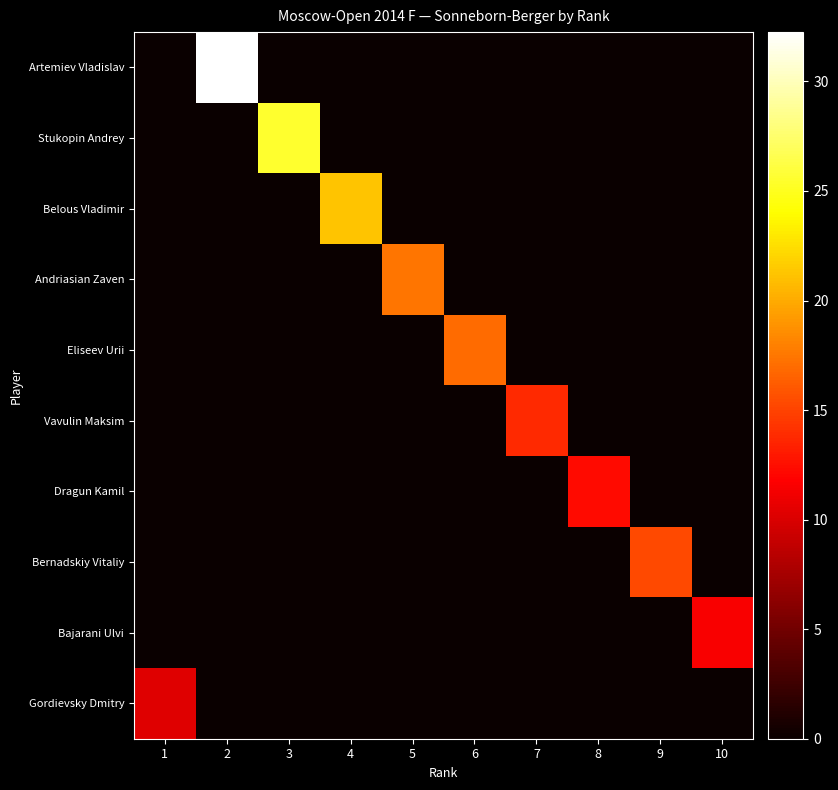

Reading left to right, what are all the values shown in this chart?

Artemiev Vladislav: 1=0.0	2=32.2	3=0.0	4=0.0	5=0.0	6=0.0	7=0.0	8=0.0	9=0.0	10=0.0
Stukopin Andrey: 1=0.0	2=0.0	3=25.5	4=0.0	5=0.0	6=0.0	7=0.0	8=0.0	9=0.0	10=0.0
Belous Vladimir: 1=0.0	2=0.0	3=0.0	4=21.2	5=0.0	6=0.0	7=0.0	8=0.0	9=0.0	10=0.0
Andriasian Zaven: 1=0.0	2=0.0	3=0.0	4=0.0	5=17.5	6=0.0	7=0.0	8=0.0	9=0.0	10=0.0
Eliseev Urii: 1=0.0	2=0.0	3=0.0	4=0.0	5=0.0	6=17.0	7=0.0	8=0.0	9=0.0	10=0.0
Vavulin Maksim: 1=0.0	2=0.0	3=0.0	4=0.0	5=0.0	6=0.0	7=13.8	8=0.0	9=0.0	10=0.0
Dragun Kamil: 1=0.0	2=0.0	3=0.0	4=0.0	5=0.0	6=0.0	7=0.0	8=12.2	9=0.0	10=0.0
Bernadskiy Vitaliy: 1=0.0	2=0.0	3=0.0	4=0.0	5=0.0	6=0.0	7=0.0	8=0.0	9=15.2	10=0.0
Bajarani Ulvi: 1=0.0	2=0.0	3=0.0	4=0.0	5=0.0	6=0.0	7=0.0	8=0.0	9=0.0	10=11.5
Gordievsky Dmitry: 1=10.2	2=0.0	3=0.0	4=0.0	5=0.0	6=0.0	7=0.0	8=0.0	9=0.0	10=0.0